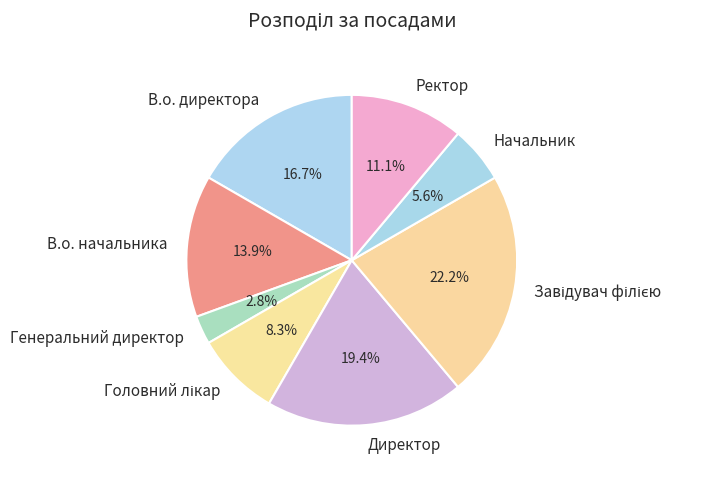

To the nearest percent, what percentage of the pie is Ректор?

11%